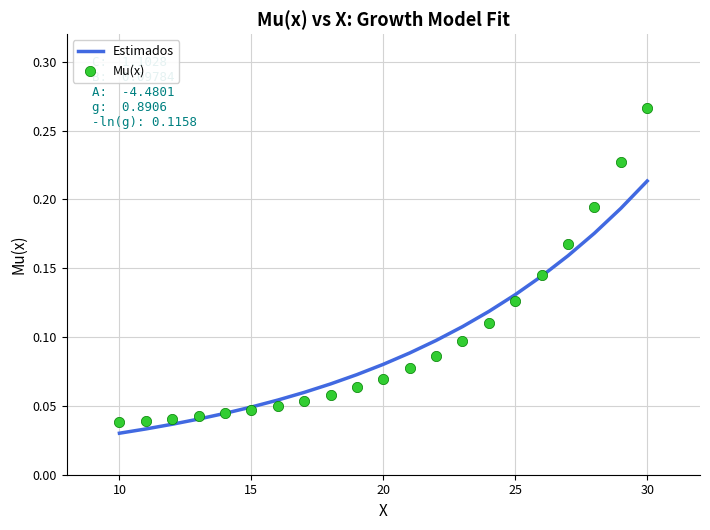

Which series contains the highest Y value?

Mu(x)